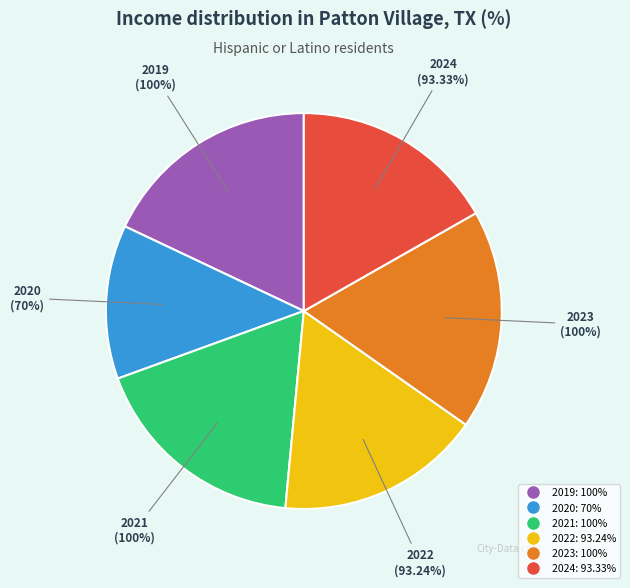

To the nearest percent, what is the average slice percentage?

17%